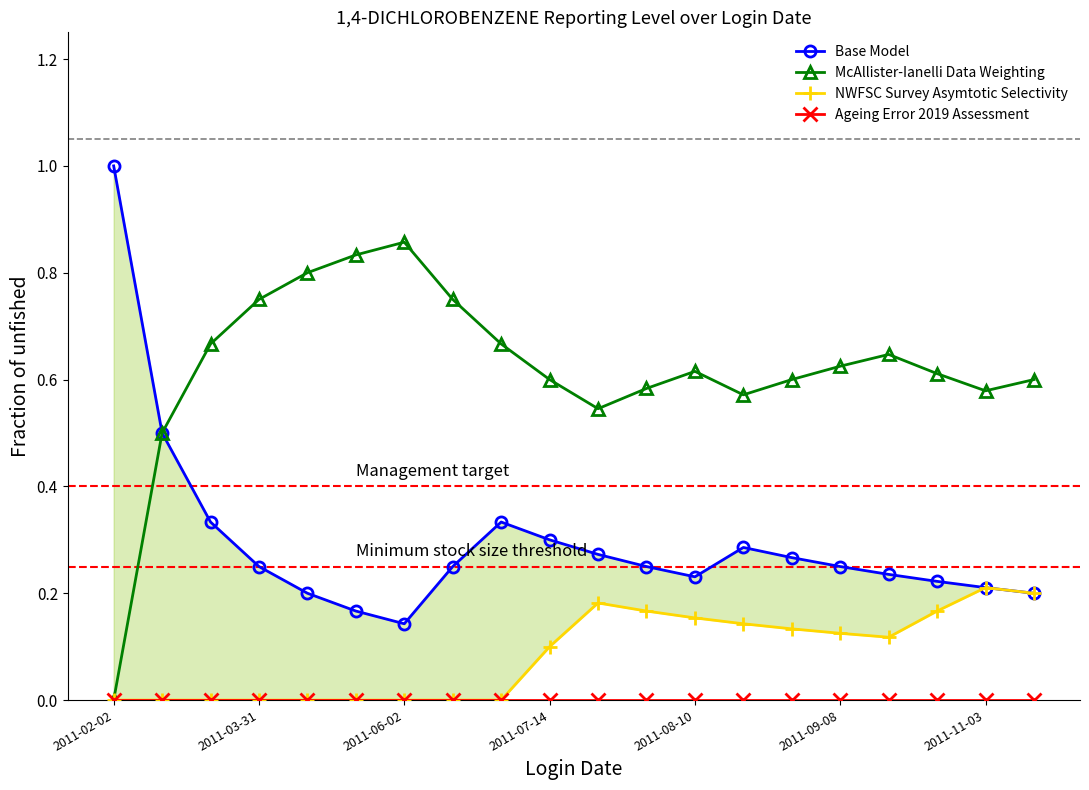

True or false: Ageing Error 2019 Assessment has more than 1 interior local peaks.

False